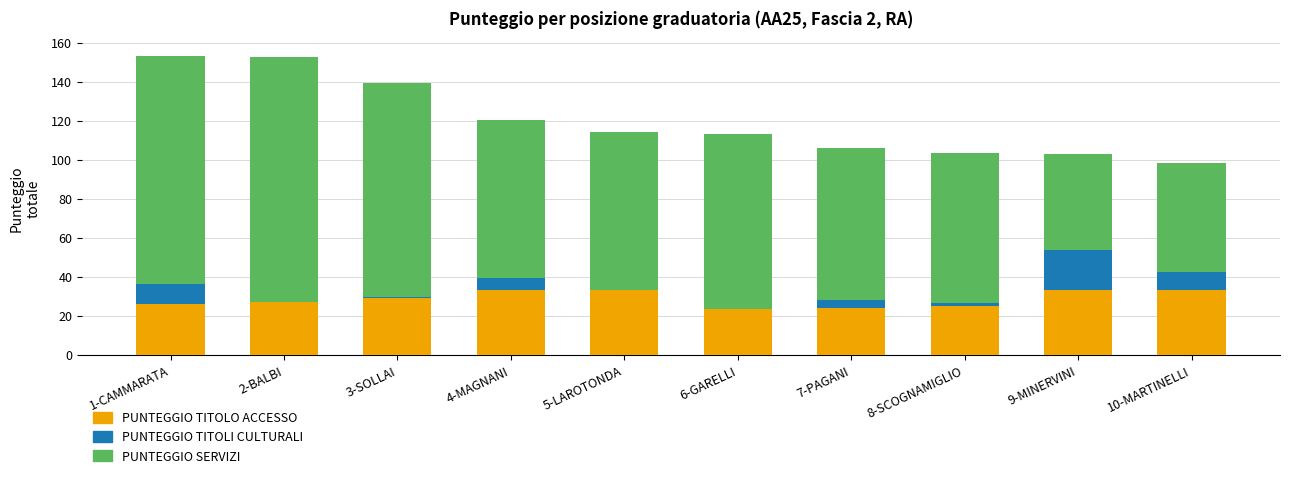

How many data points does each series have?

10